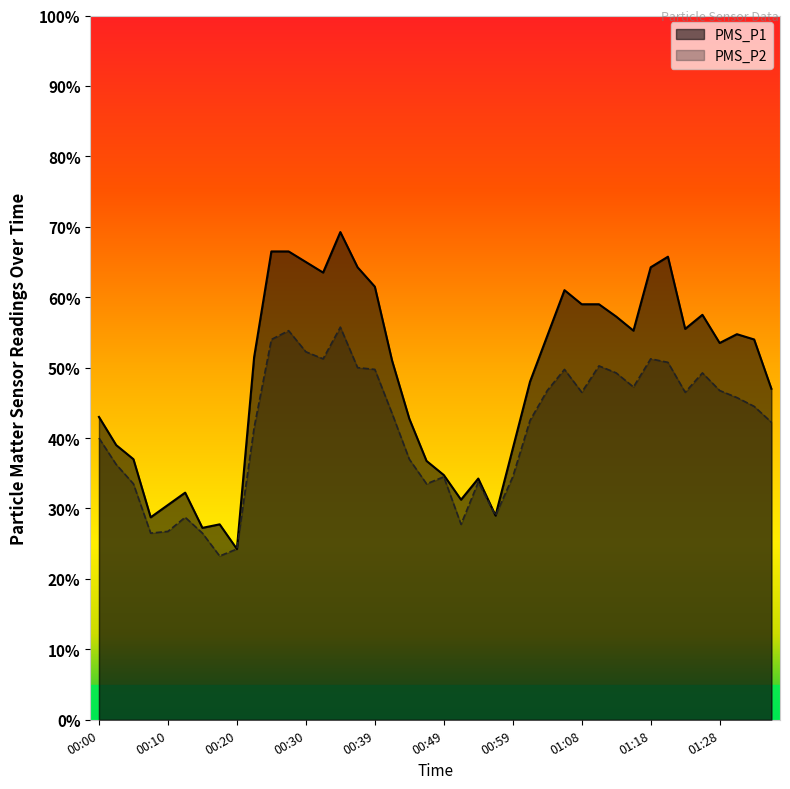

Between 00:39 and 01:25, which is larger?

00:39